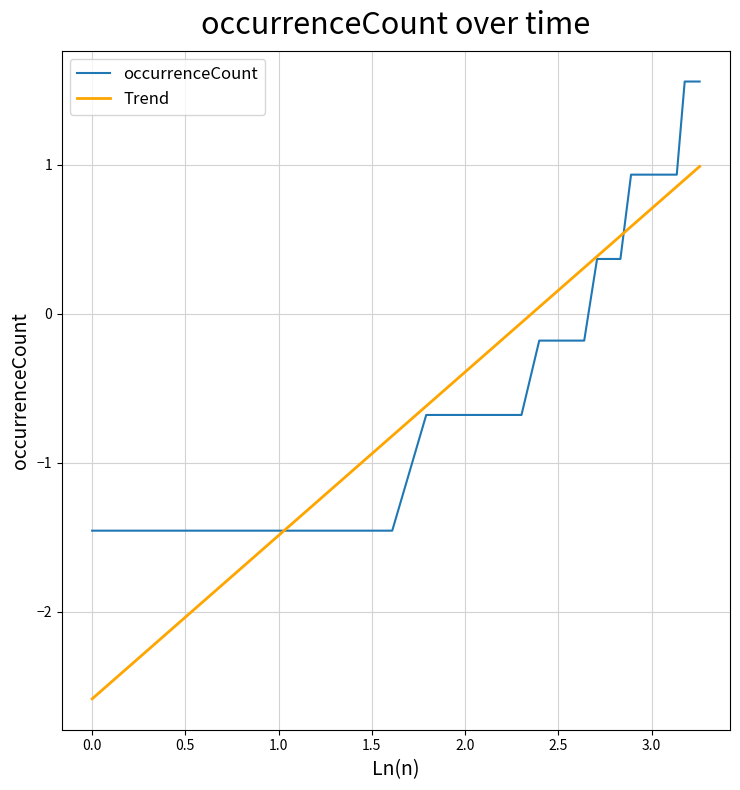

Rank the series by their maximum value, from lowest to highest.

Trend, occurrenceCount